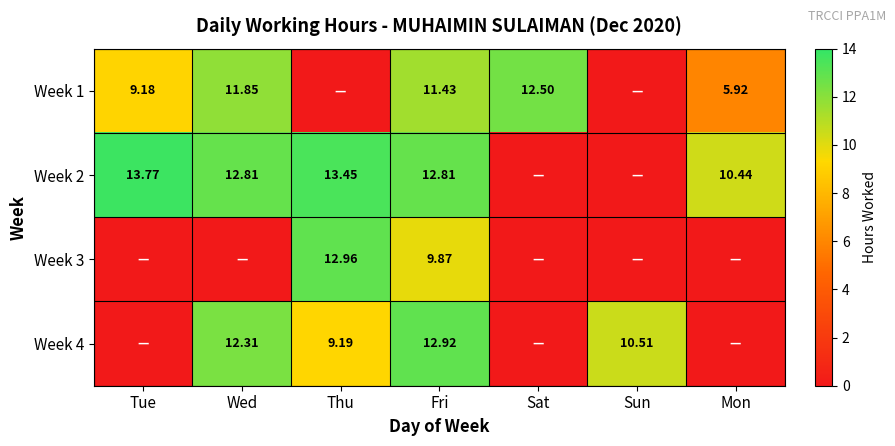

What is the approximate value of Week 2 at Mon?

10.4